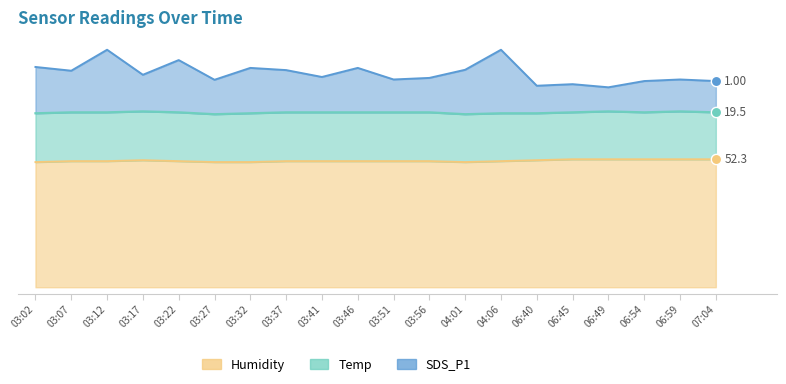

Is the value of Humidity at 06:45 greater than the value of SDS_P1 at 06:54?

No